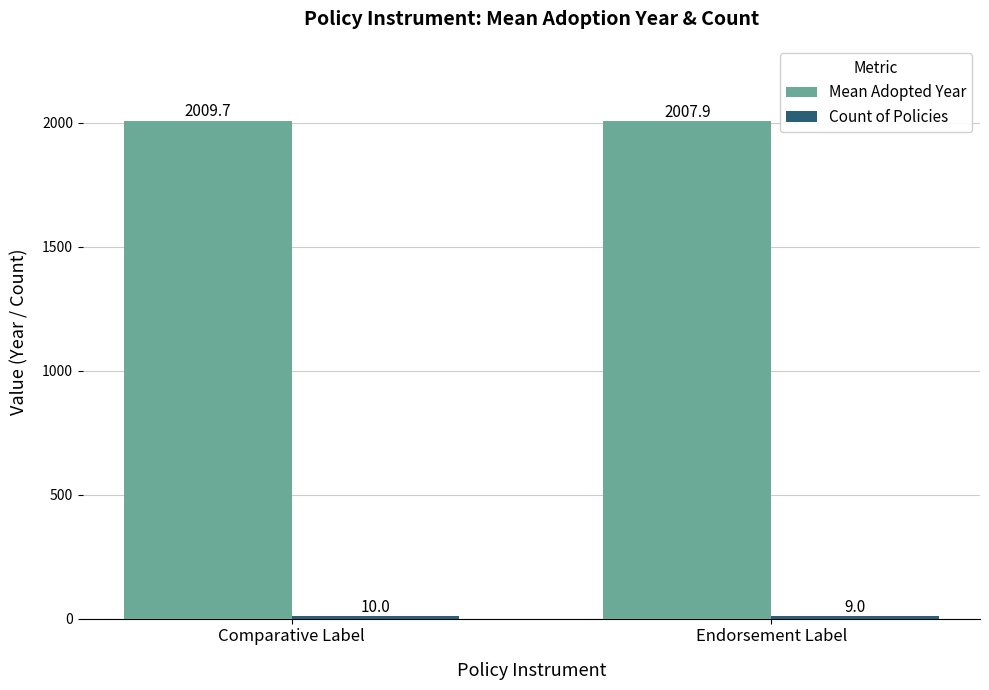

Rank the categories by Mean Adopted Year value from lowest to highest.

Endorsement Label, Comparative Label